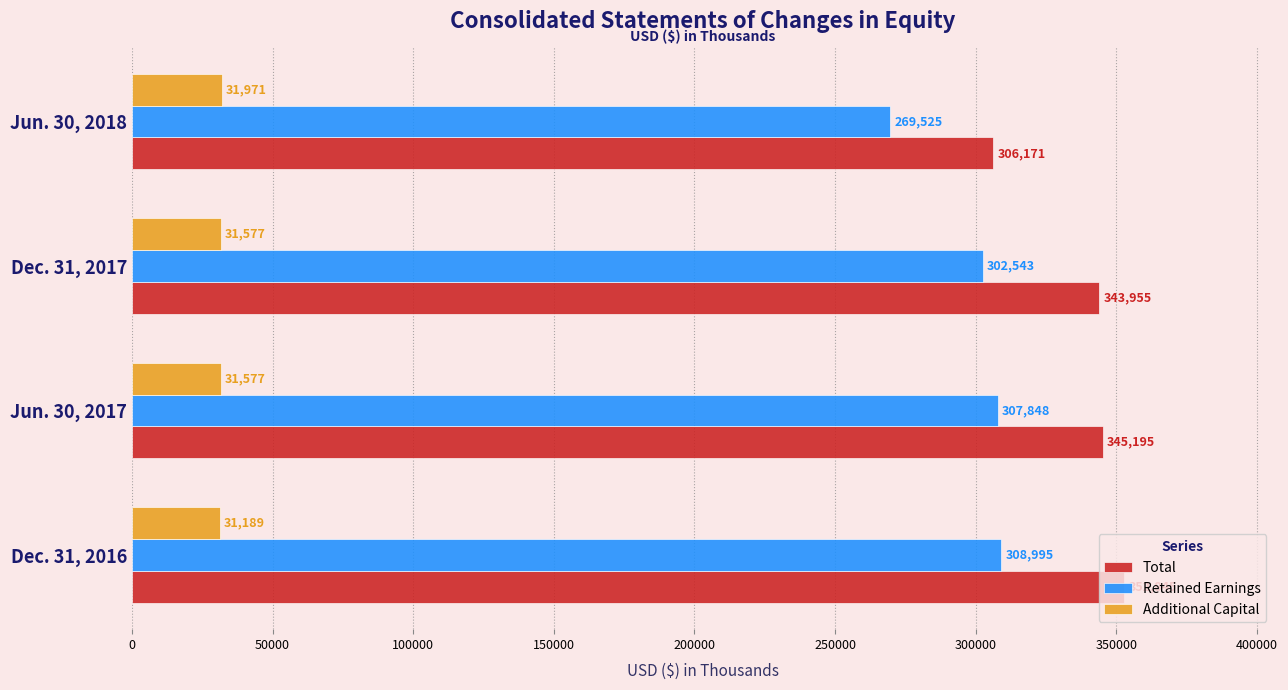

At which category does the chart reach its peak across all series?

Dec. 31, 2016